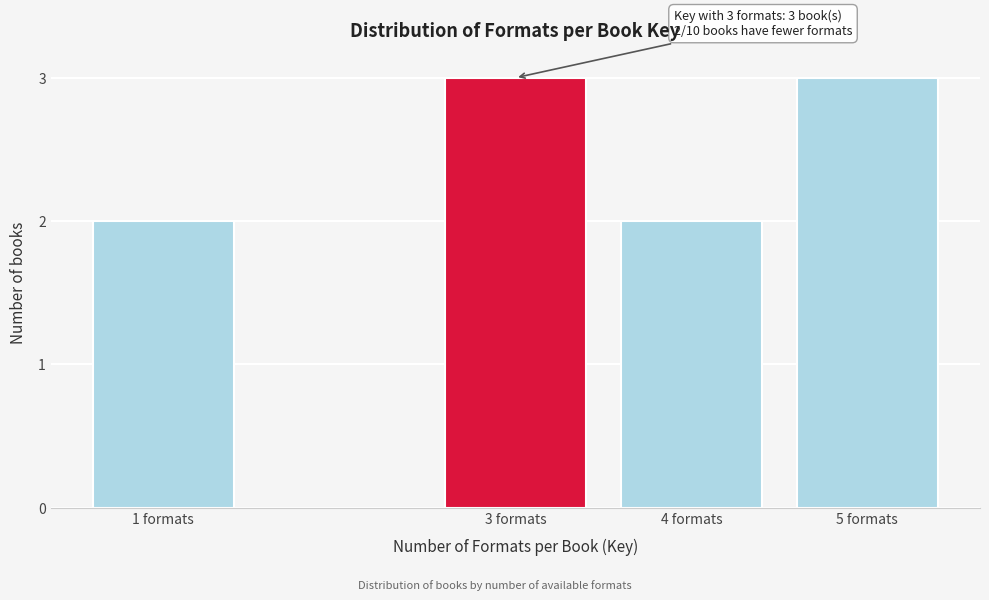

Reading left to right, what are all the values shown in this chart?

1 formats=2	3 formats=3	4 formats=2	5 formats=3